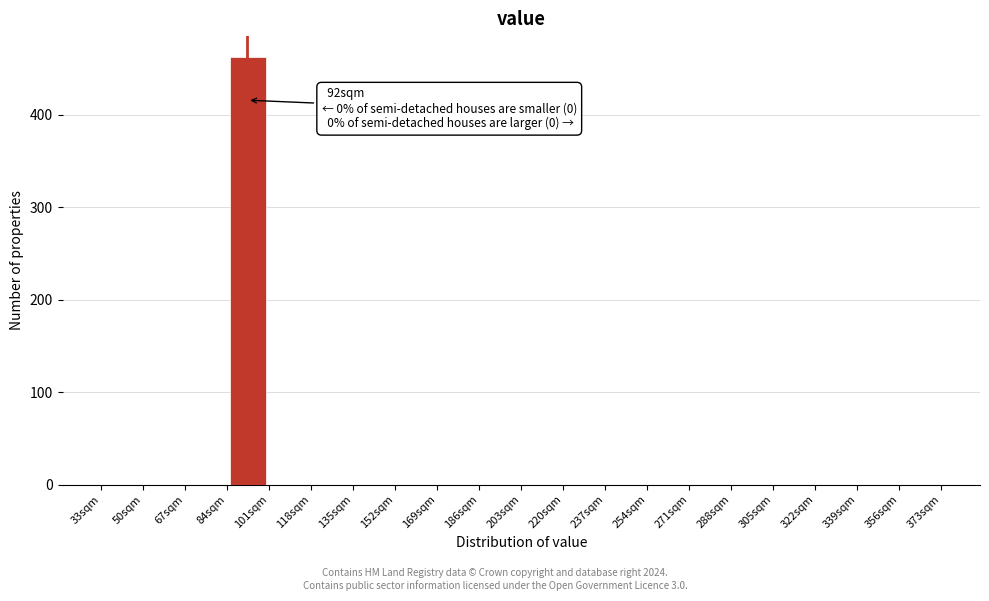

Which range on the x-axis has the tallest bar?

84 to 101